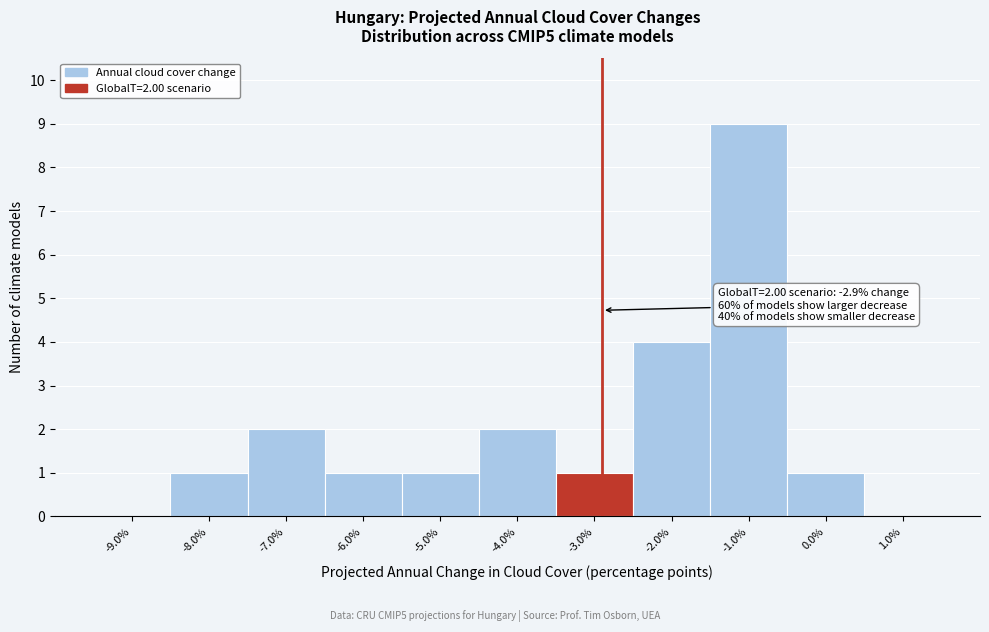

Over which range of the x-axis is the bar tallest?

-1.5 to -0.5